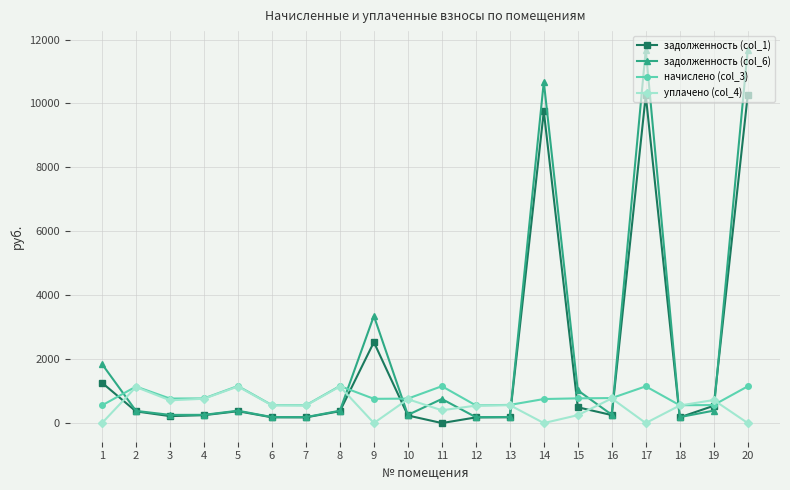

True or false: задолженность (col_6) has more than 0 points higher than both neighbors.

True